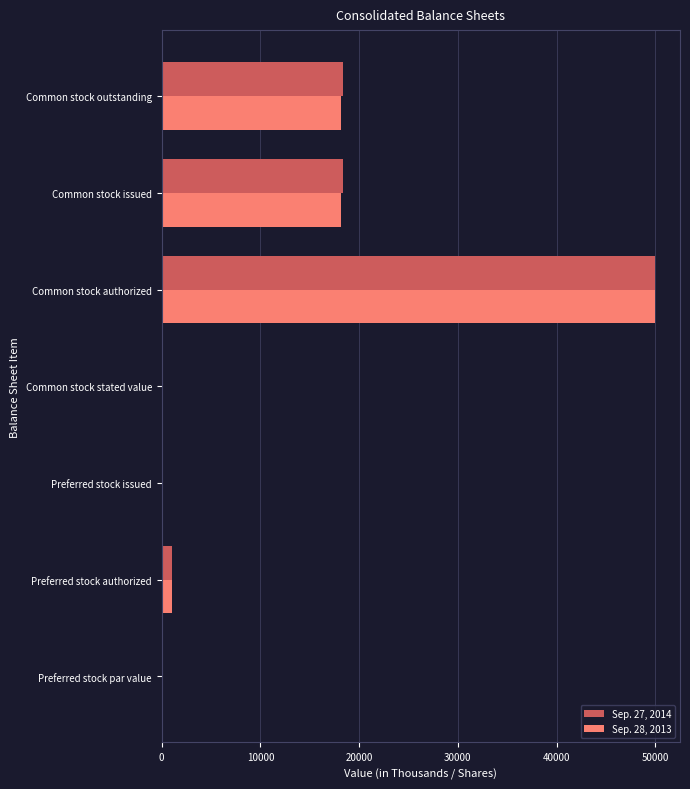

Which series changed the most between Preferred stock par value and Common stock outstanding?

Sep. 27, 2014